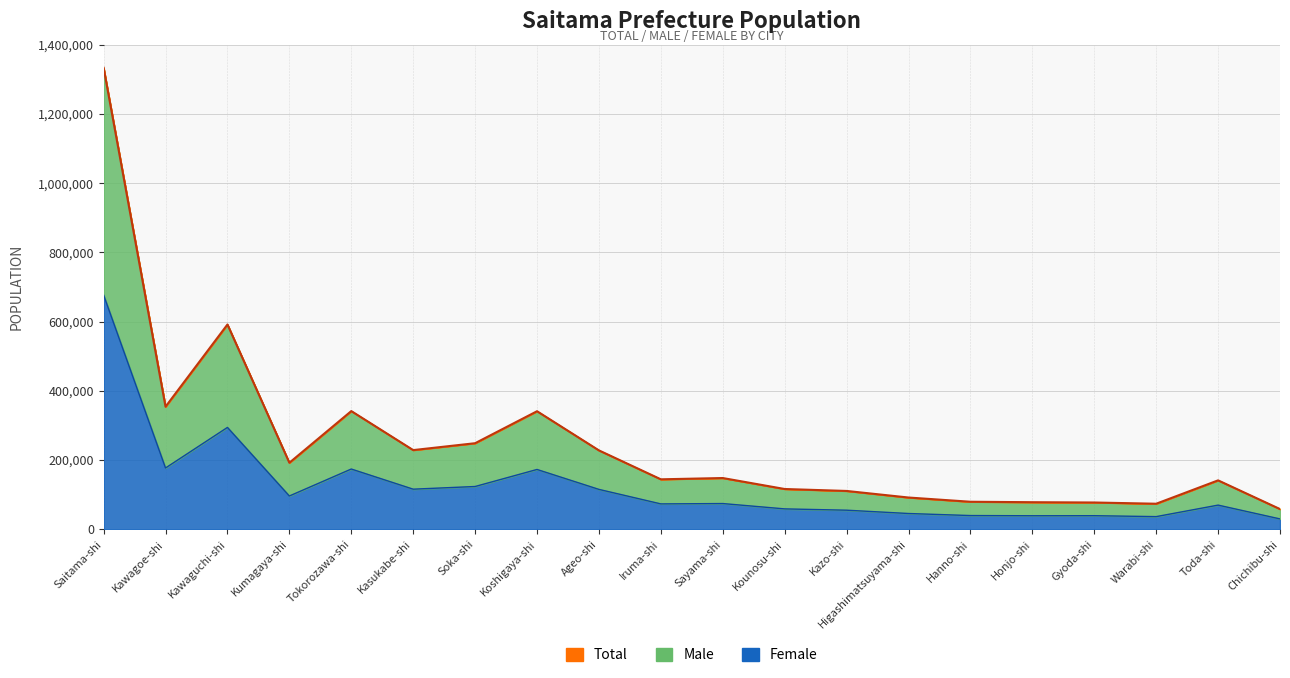

What is the spread (max minus min) of values at Kounosu-shi?

57442